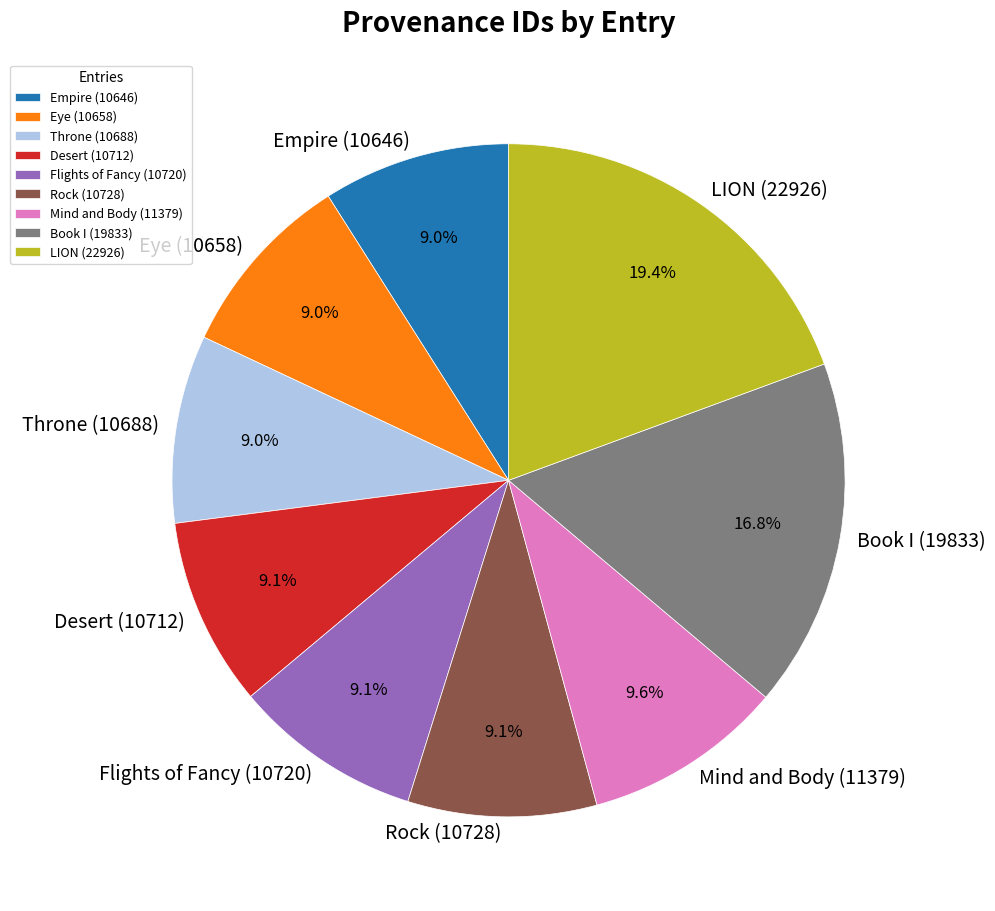

True or false: Book I (19833) accounts for 23% of the total.

False